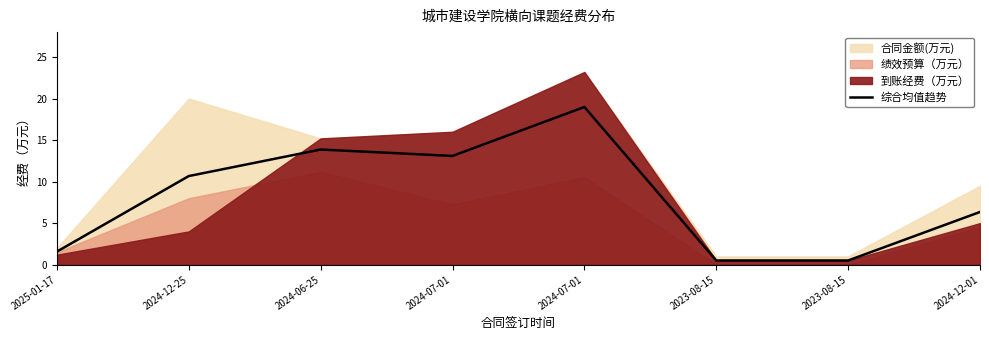

True or false: the data shows 22.3 at 2024-06-25.

False